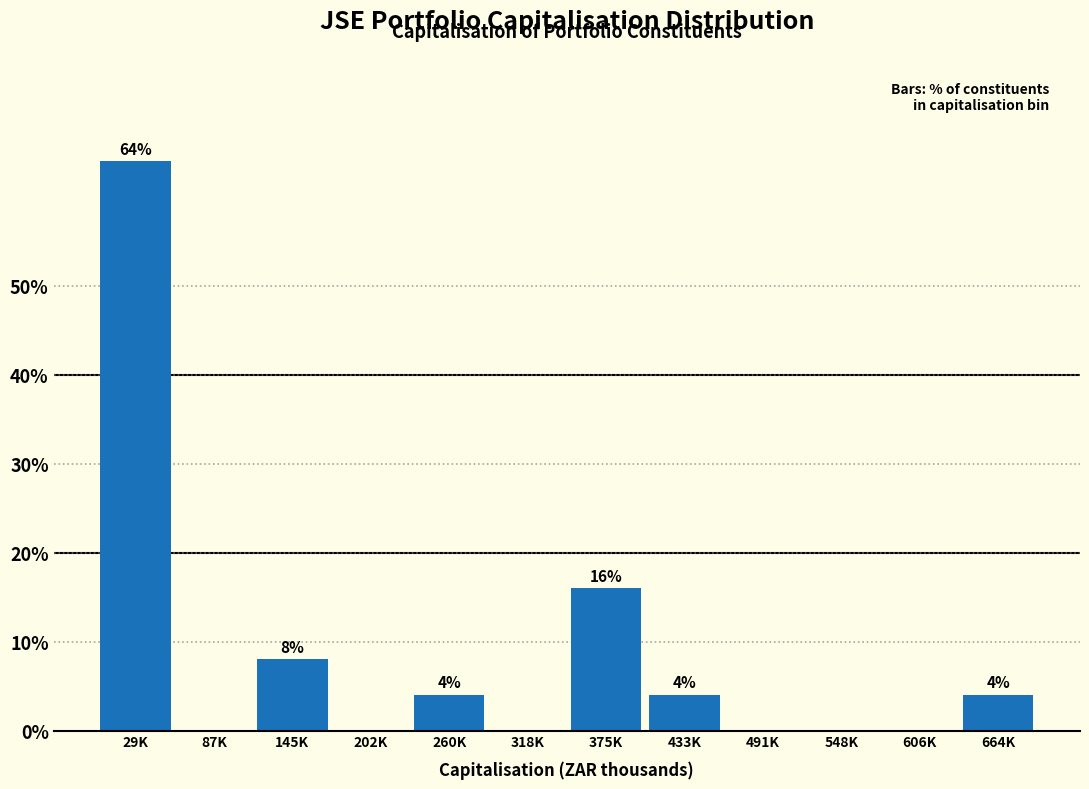

Reading left to right, extract all data points from this chart.

29K=64	87K=0	145K=8	202K=0	260K=4	318K=0	375K=16	433K=4	491K=0	548K=0	606K=0	664K=4